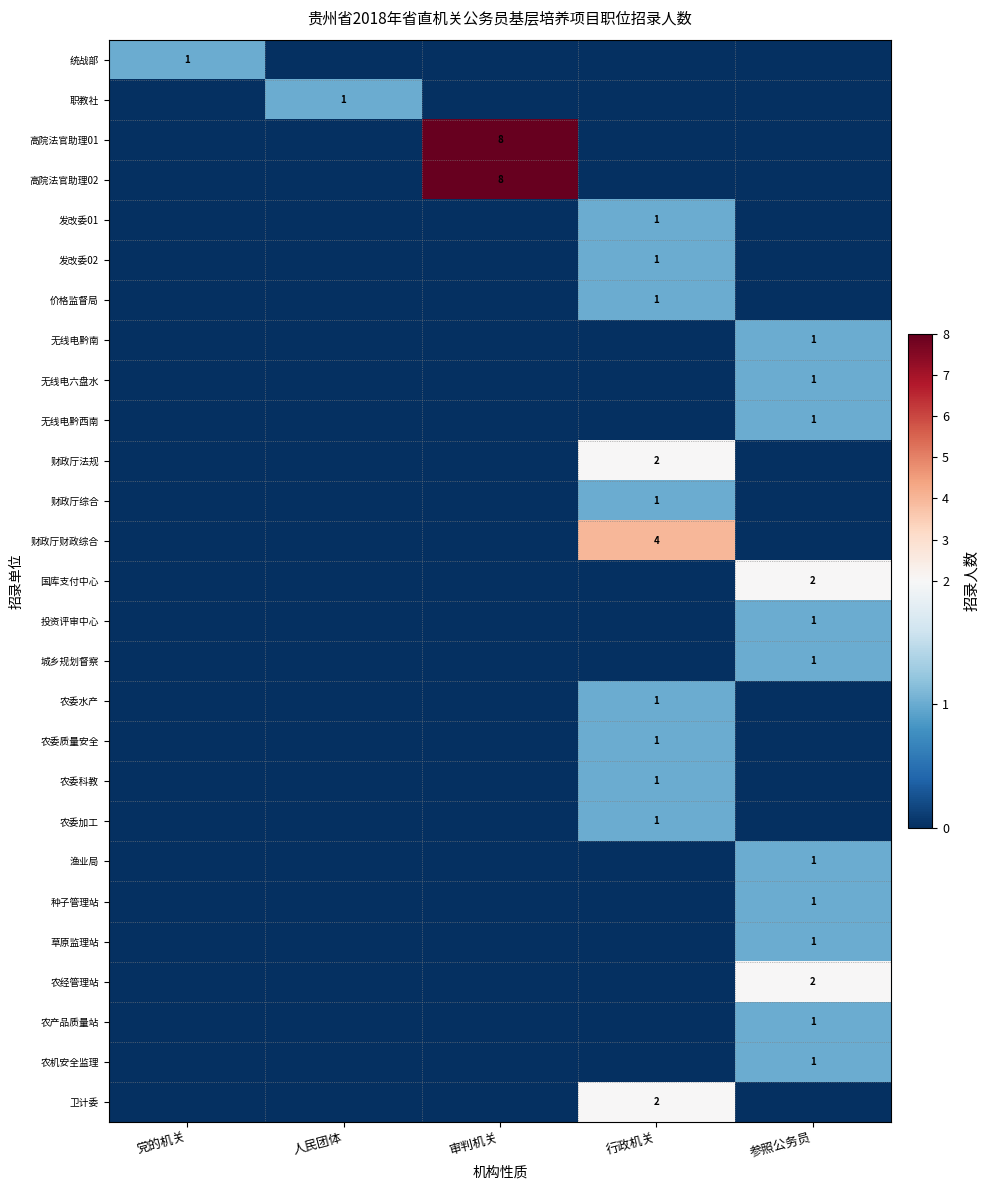

The 卫计委 series shows 3 at 行政机关. True or false?

False